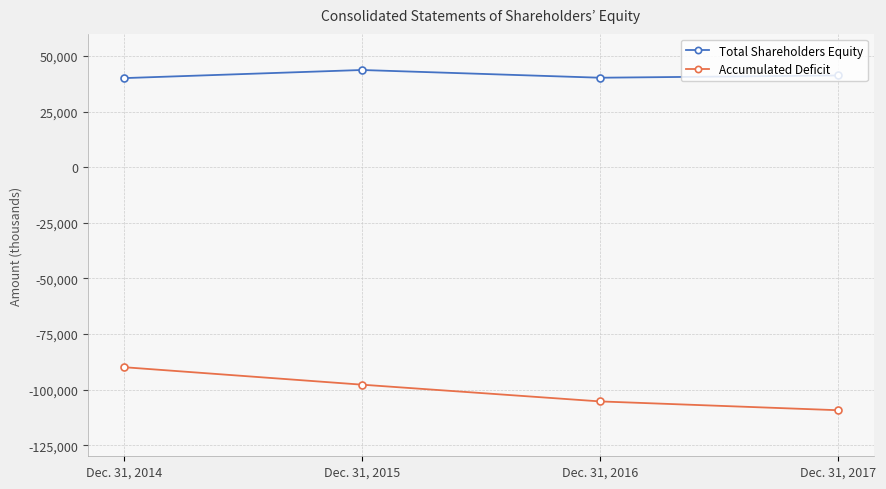

What is the difference between the Total Shareholders Equity values at Dec. 31, 2016 and Dec. 31, 2017?

1014